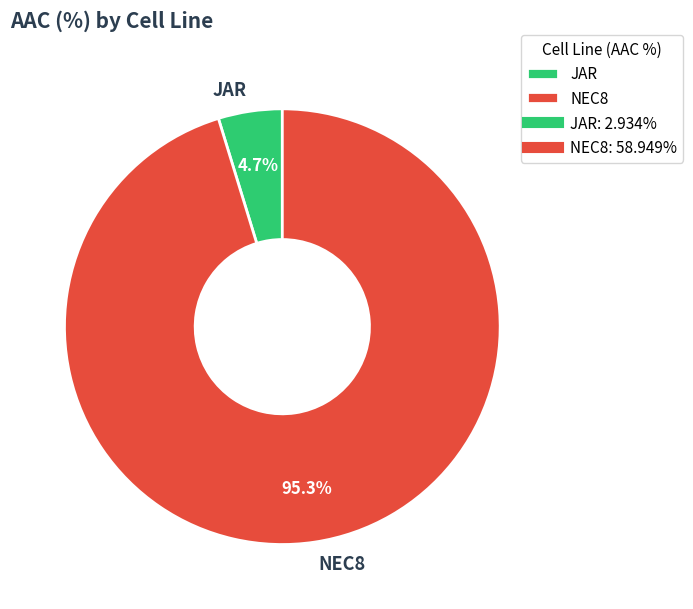

Which category has the smallest portion of the pie?

JAR